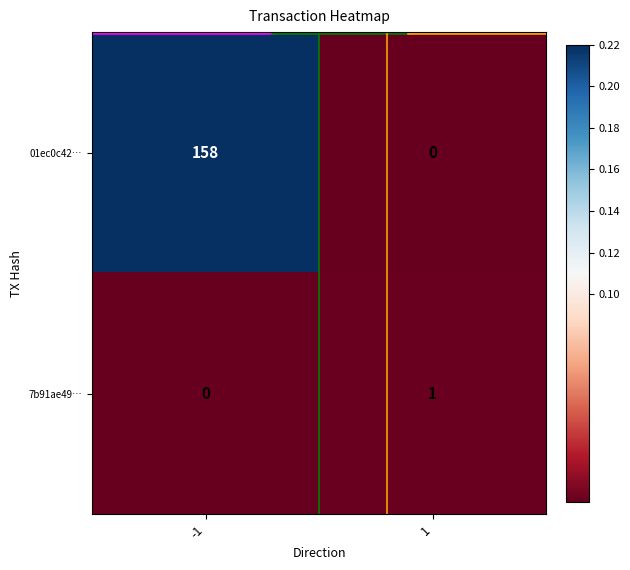

How many categories are shown in the chart?

2